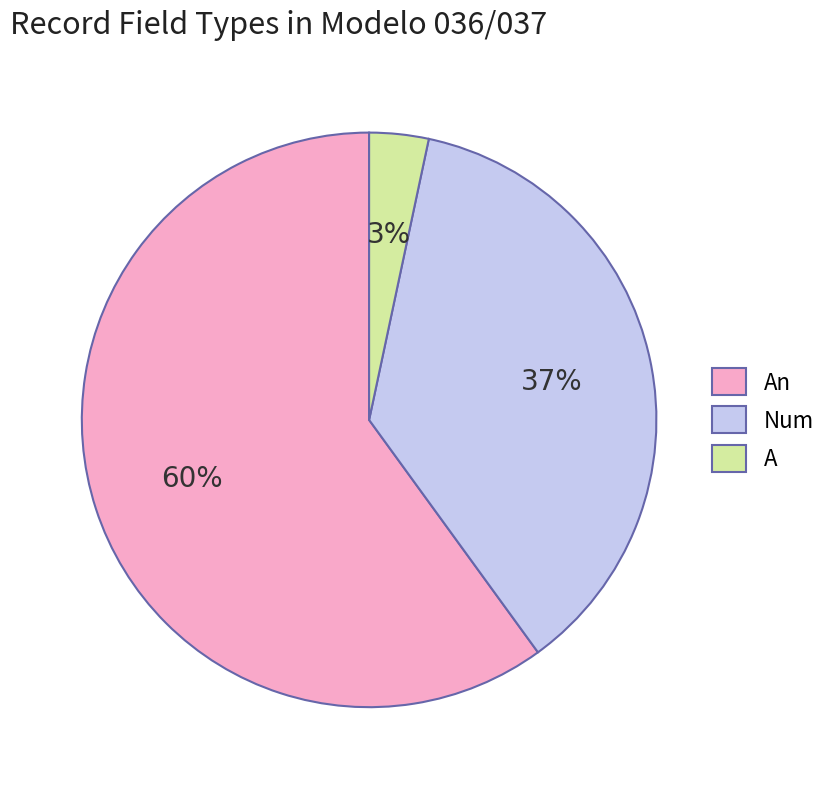

Rank the categories by value from highest to lowest.

An, Num, A